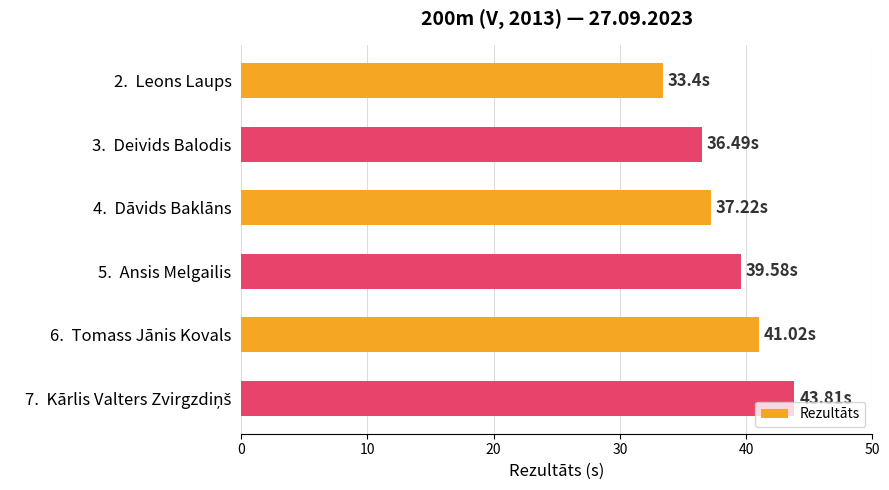

What is the sum of the values at 6.  Tomass Jānis Kovals and 3.  Deivids Balodis?

77.5